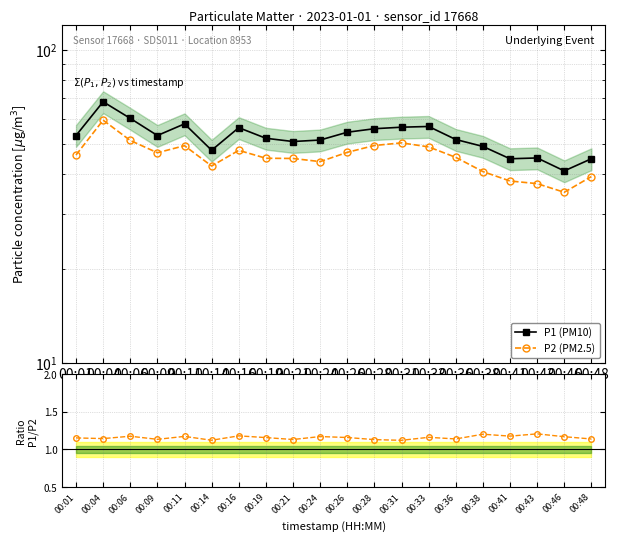

True or false: P2 (PM2.5) has more than 2 interior local peaks.

True